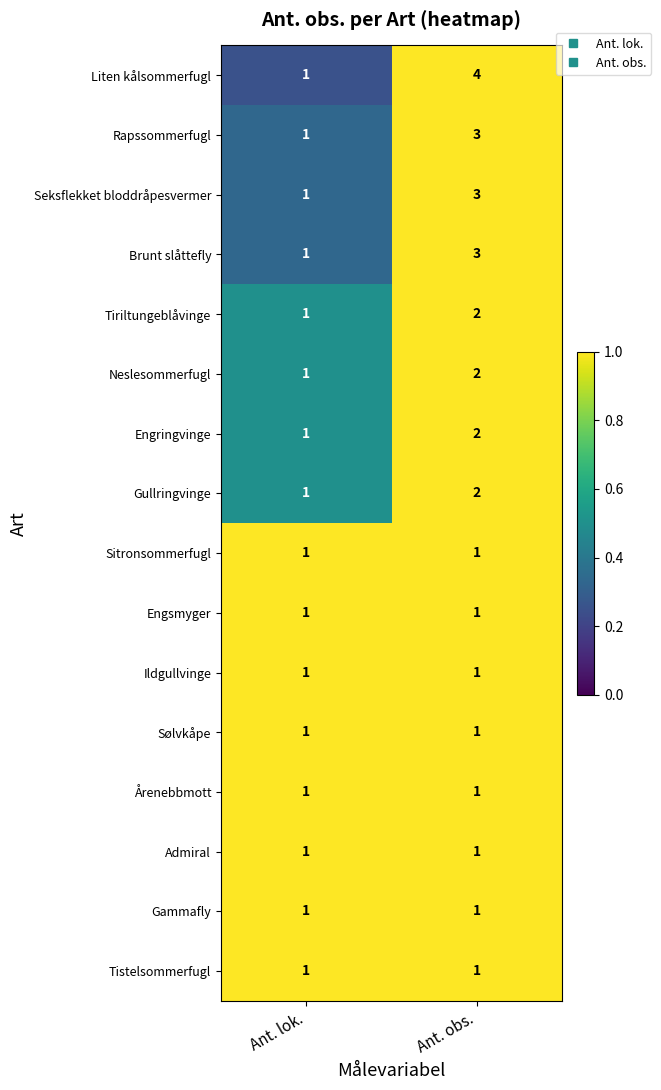

Which series has the largest total across all categories?

Liten kålsommerfugl